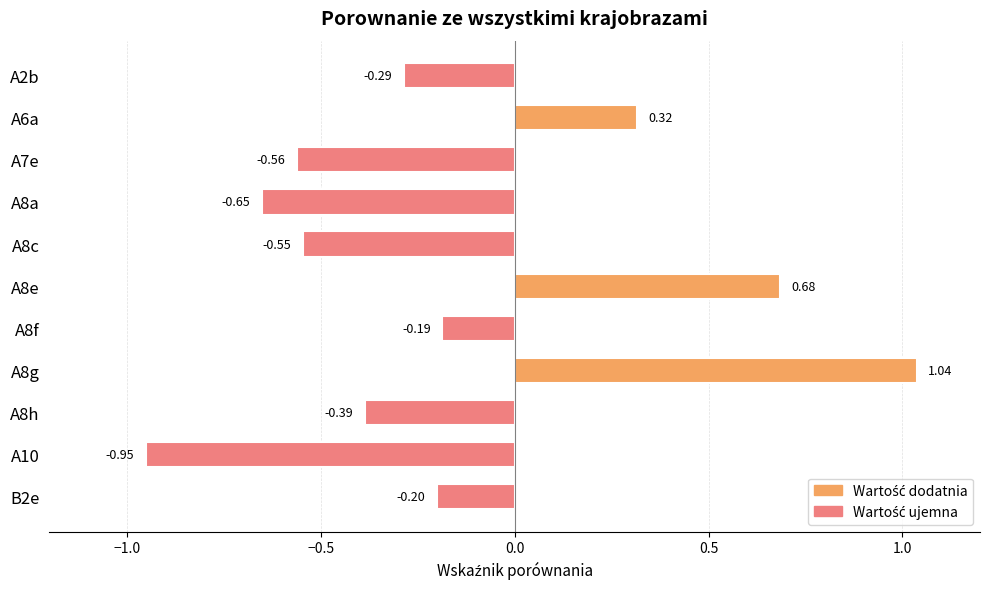

List the labels in order of value, smallest first.

A10, A8a, A7e, A8c, A8h, A2b, B2e, A8f, A6a, A8e, A8g